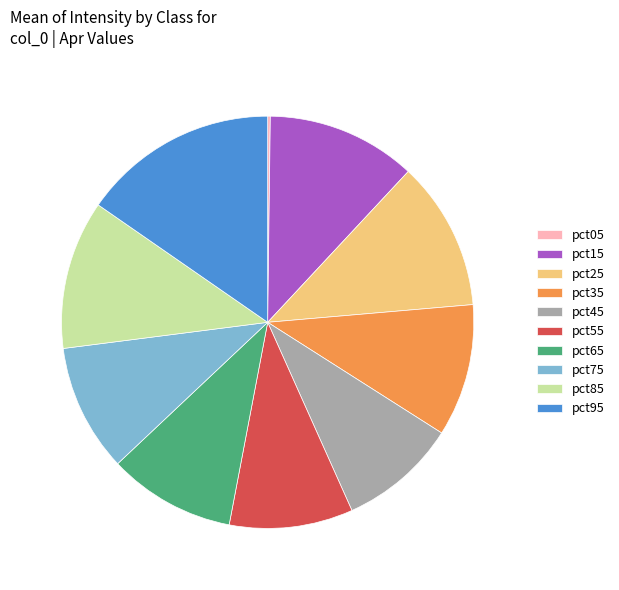

Which category has the biggest portion of the pie?

pct95